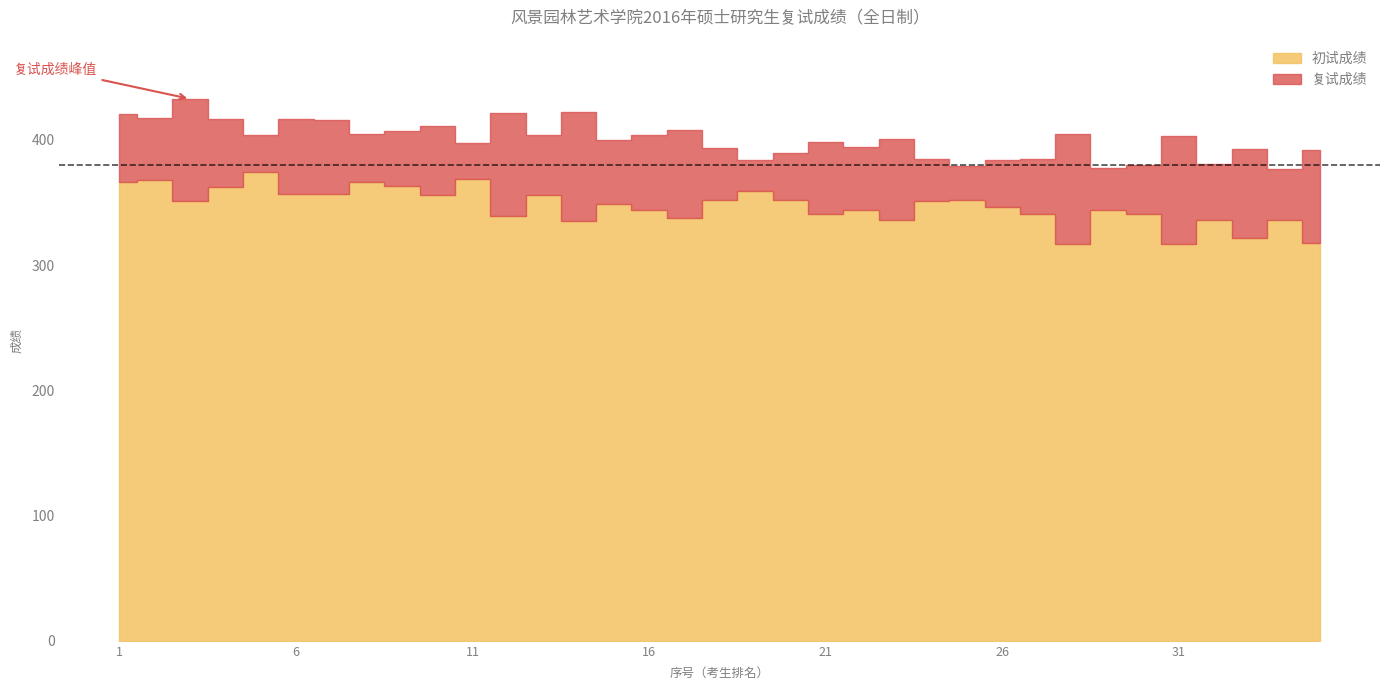

What is the value of the 复试成绩 point at the 20th from the left?

389.6